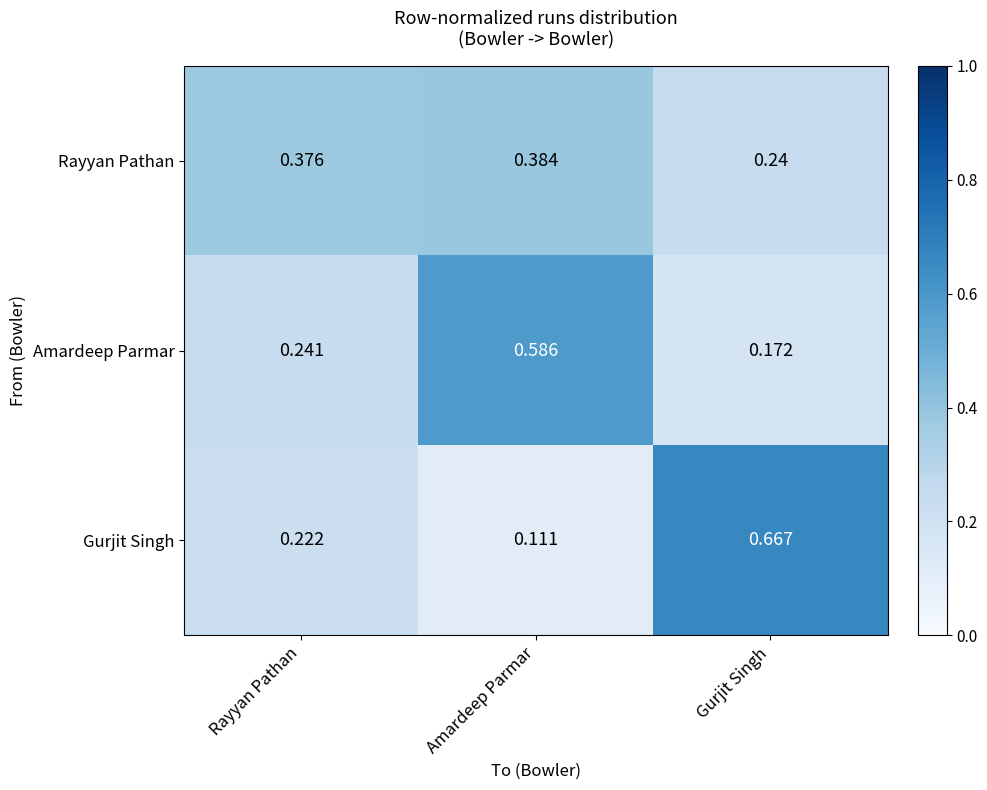

At how many categories does at least one series exceed 0?

3